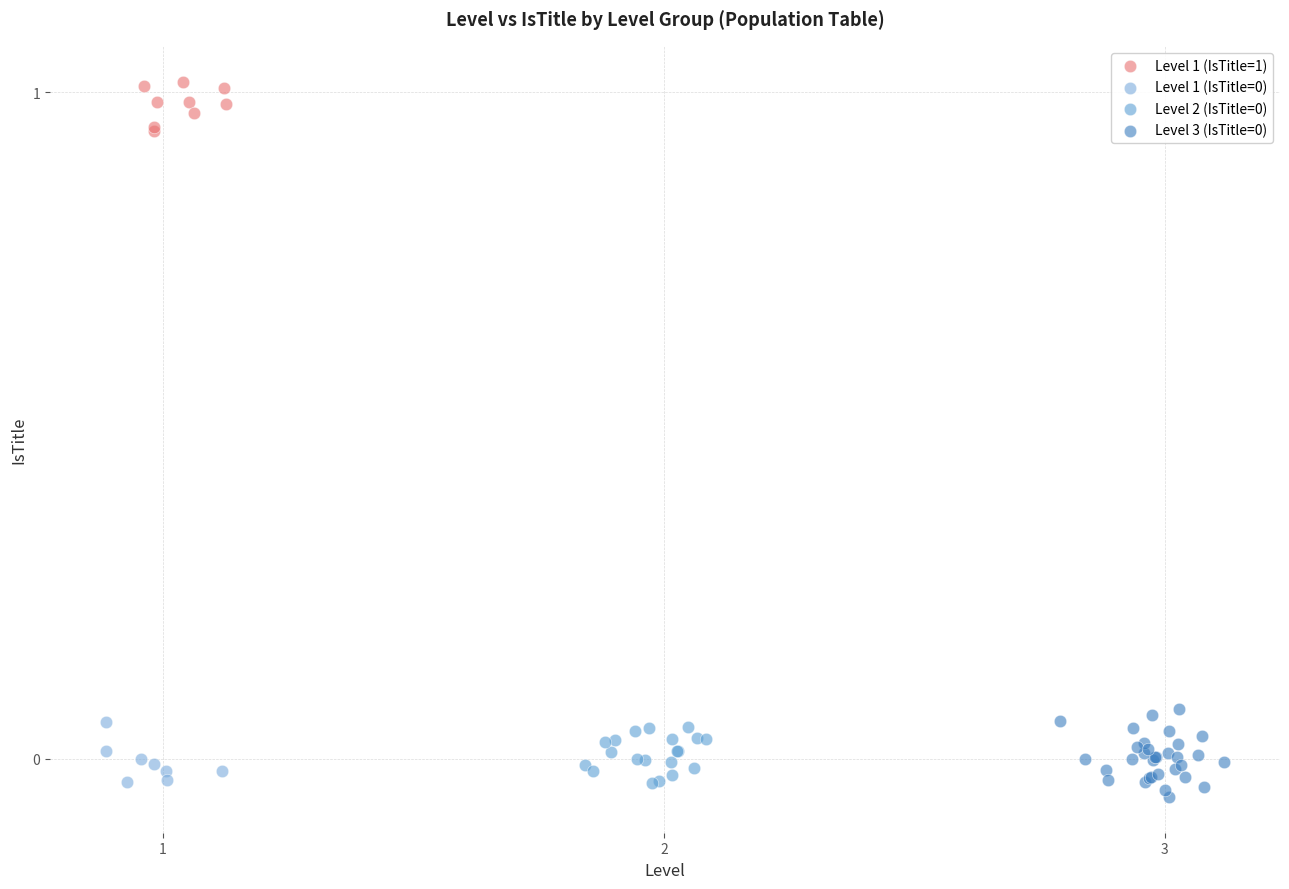

Which series reaches the maximum Y coordinate?

Level 1 (IsTitle=1)